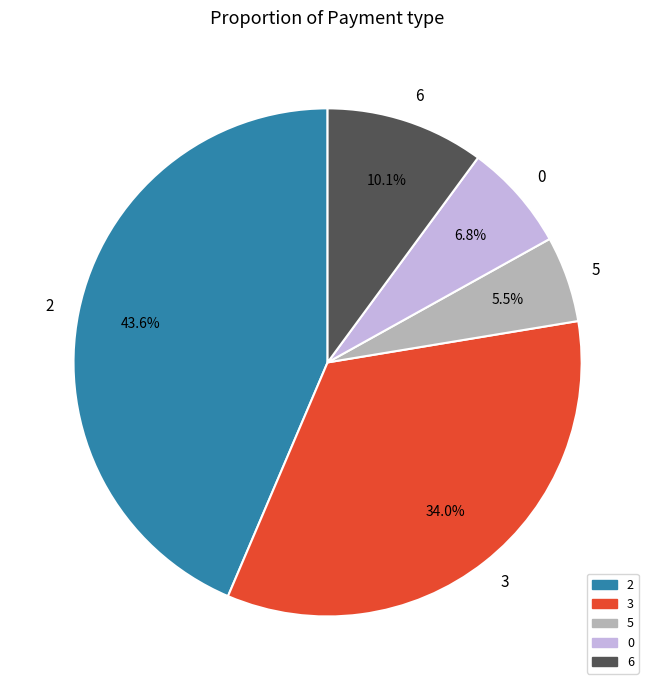

What percentage is the 0 slice, to the nearest percent?

7%